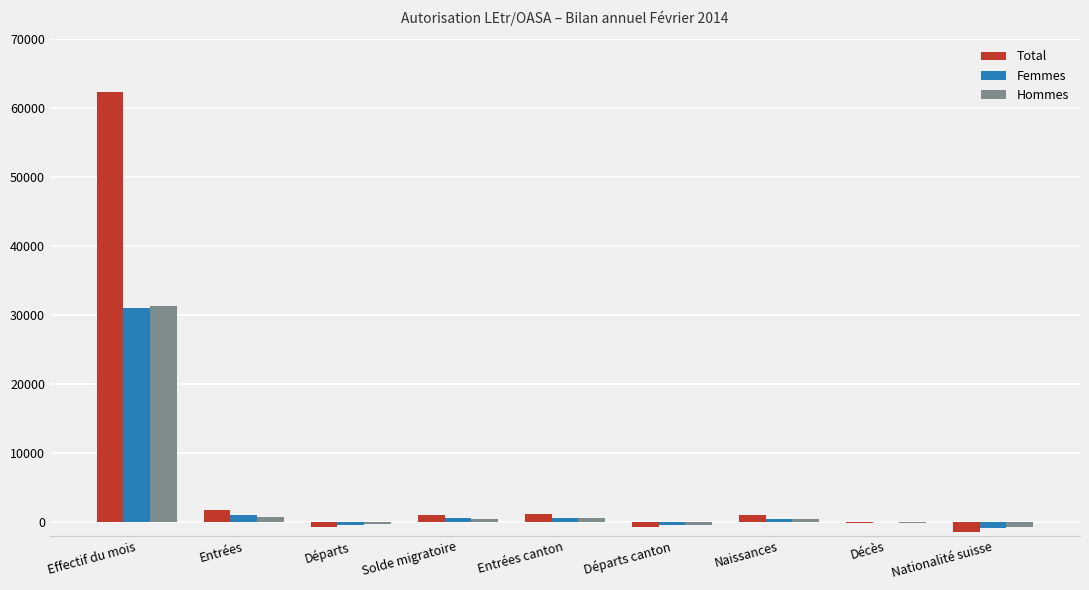

Which category has the highest value across all series?

Effectif du mois